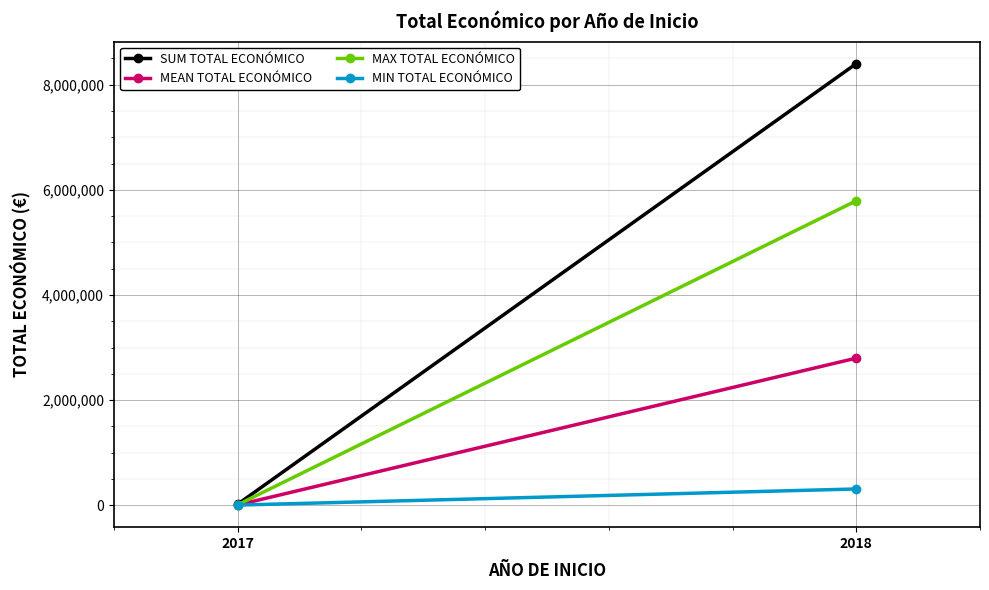

Is it true that SUM TOTAL ECONÓMICO equals 8399841.0 at 2018?

True